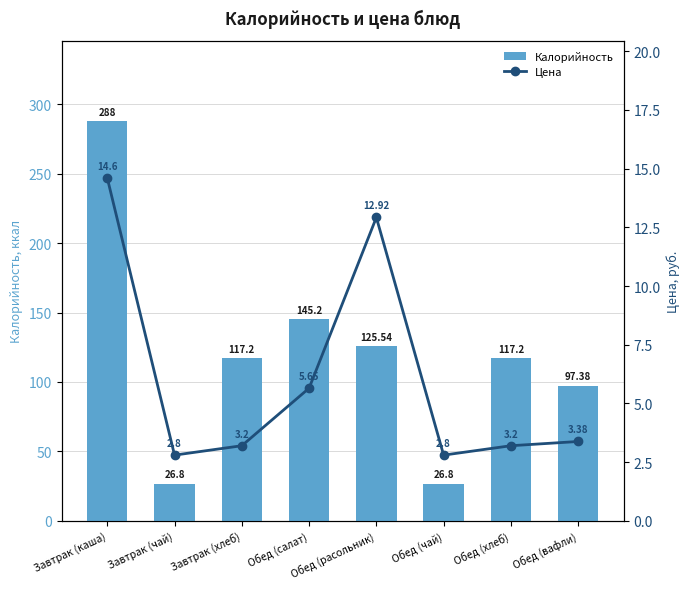

What is the label of the 6th bar from the right?

Завтрак (хлеб)